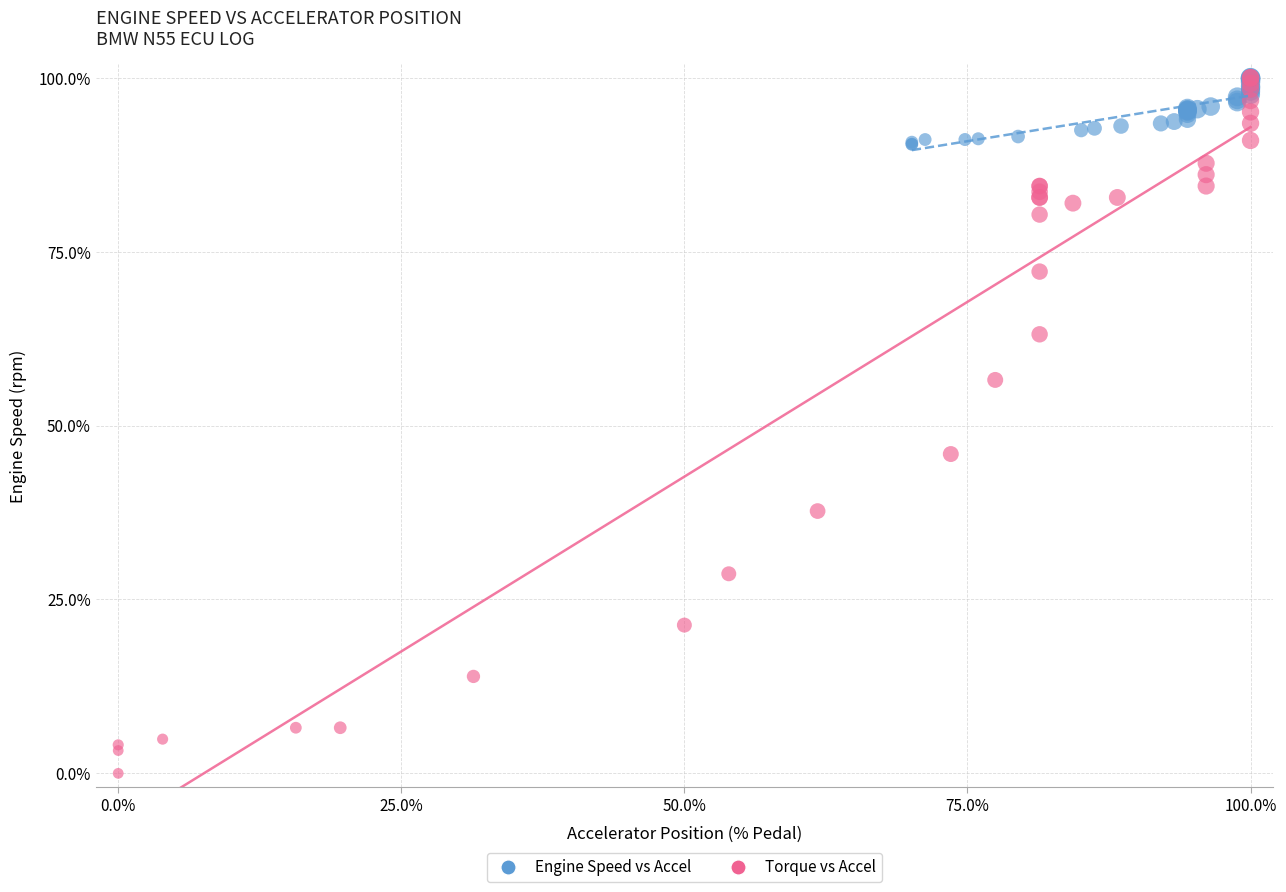

Which series has the widest spread of Y values?

Torque vs Accel